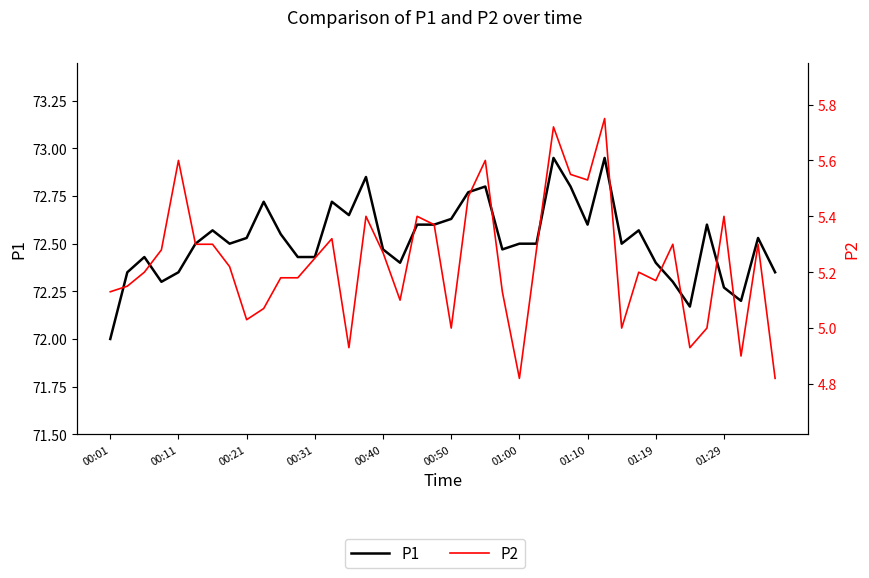

At 01:29, list the series in order from smallest to largest.

P2, P1